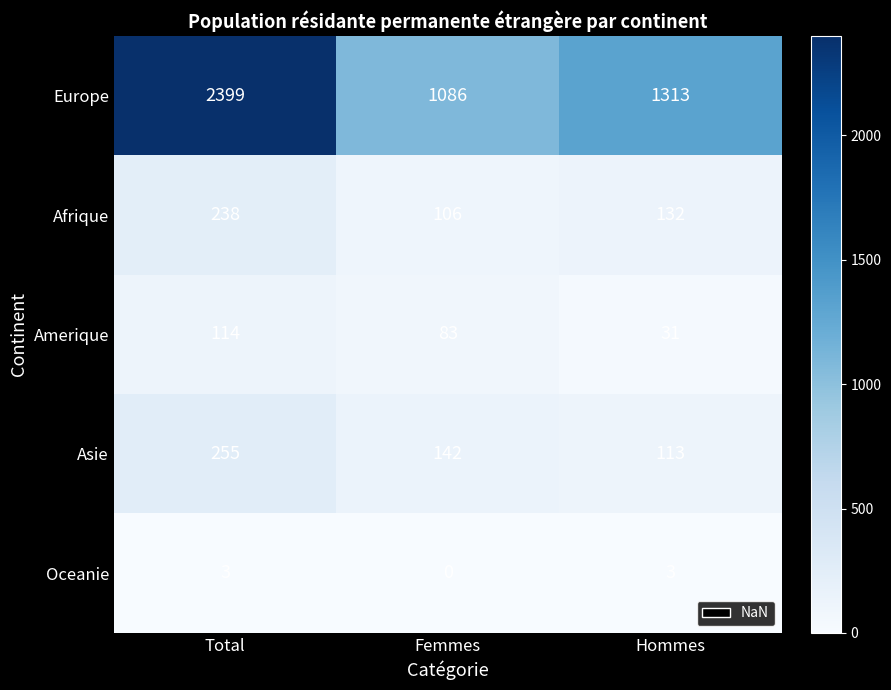

Which series changed the most between Femmes and Hommes?

Europe